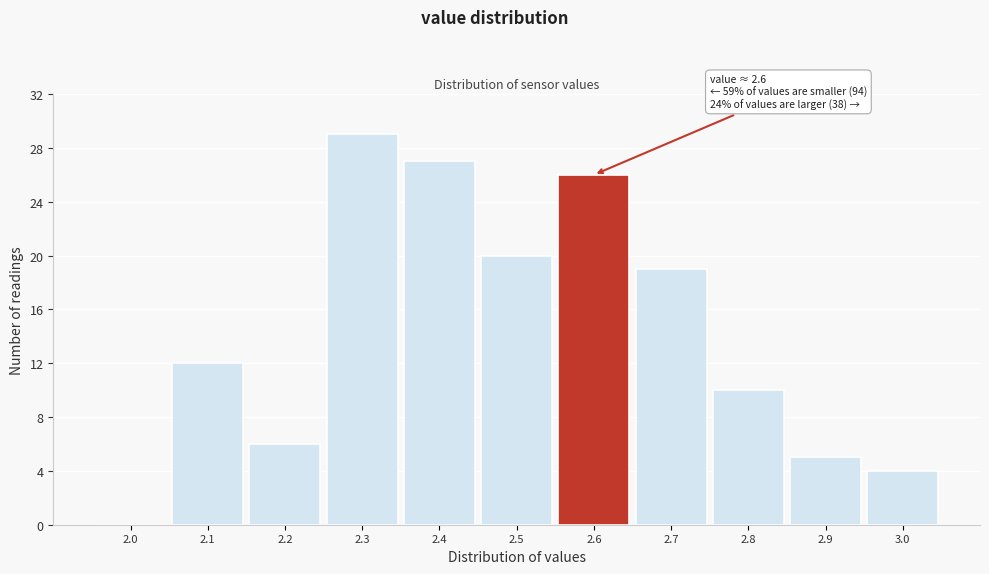

Reading left to right, list all the values displayed in this chart.

2.0=0	2.1=12	2.2=6	2.3=29	2.4=27	2.5=20	2.6=26	2.7=19	2.8=10	2.9=5	3.0=4